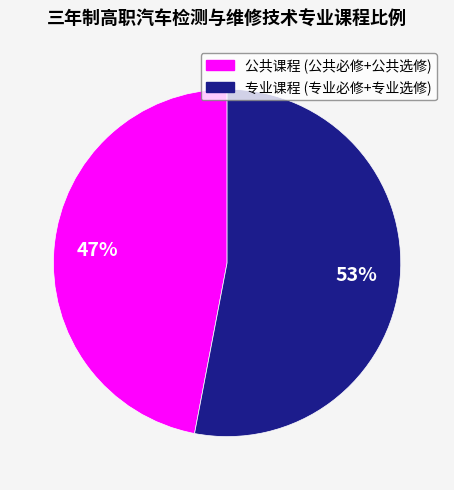

How many slices are in this pie chart?

2